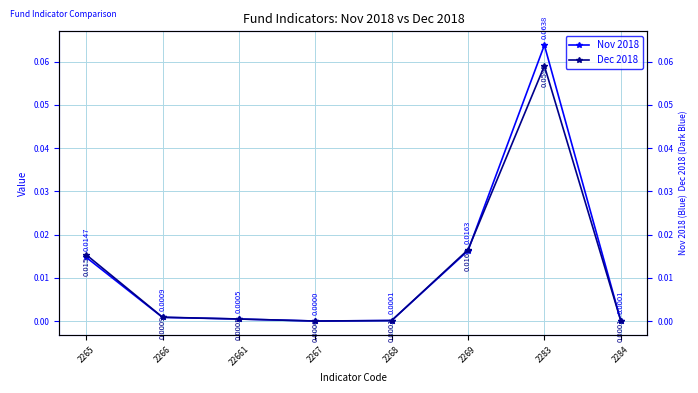

At which category is the sum across all series the highest?

2283